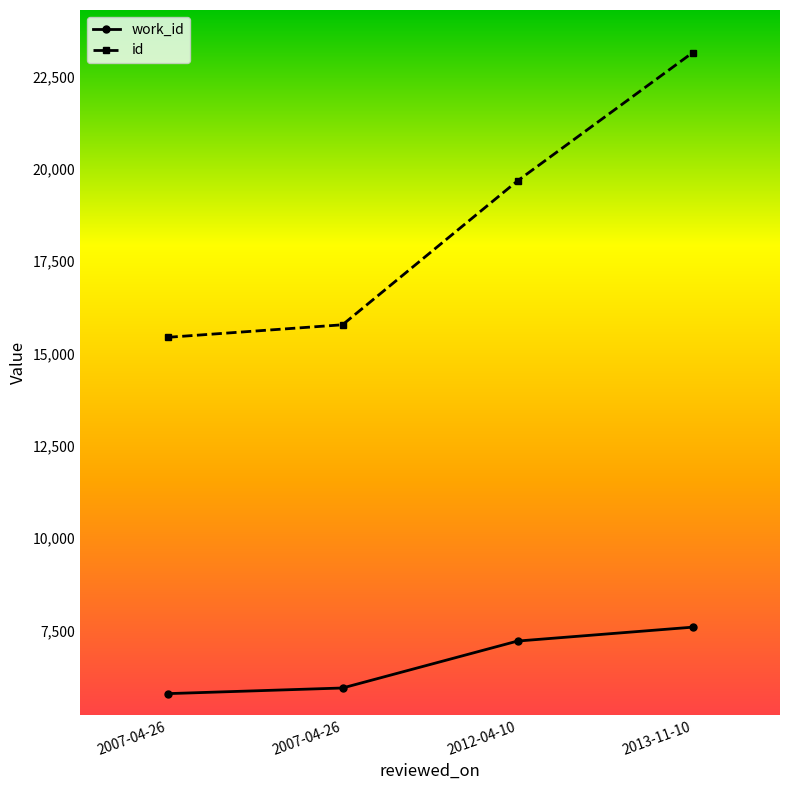

Does the chart display data point markers on the line(s)?

Yes